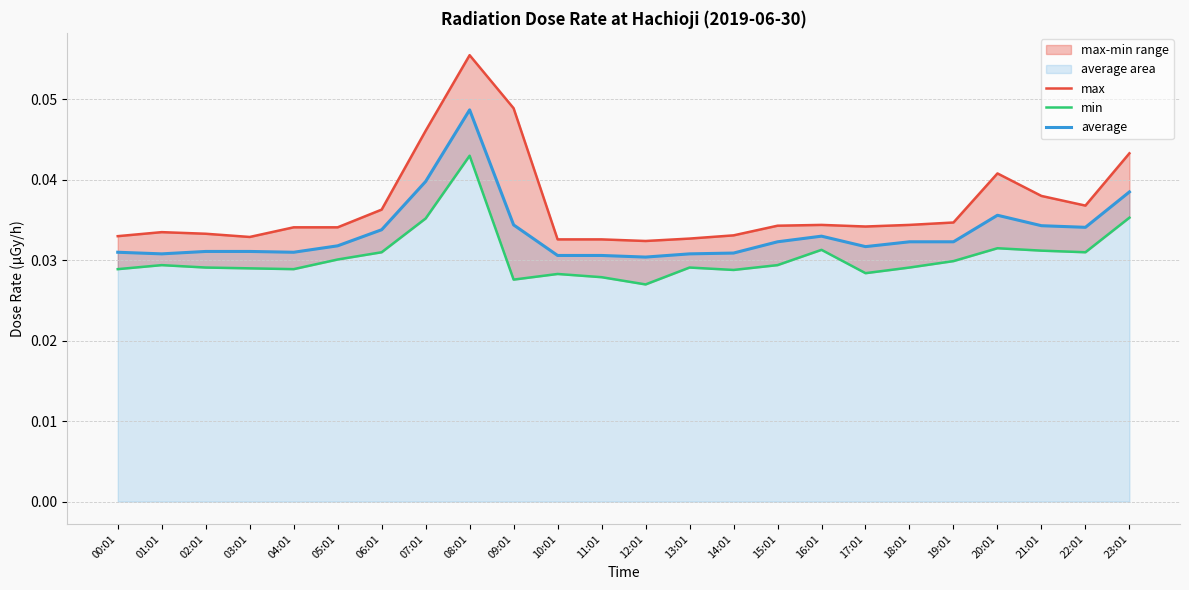

True or false: min has more than 0 interior local peaks.

True